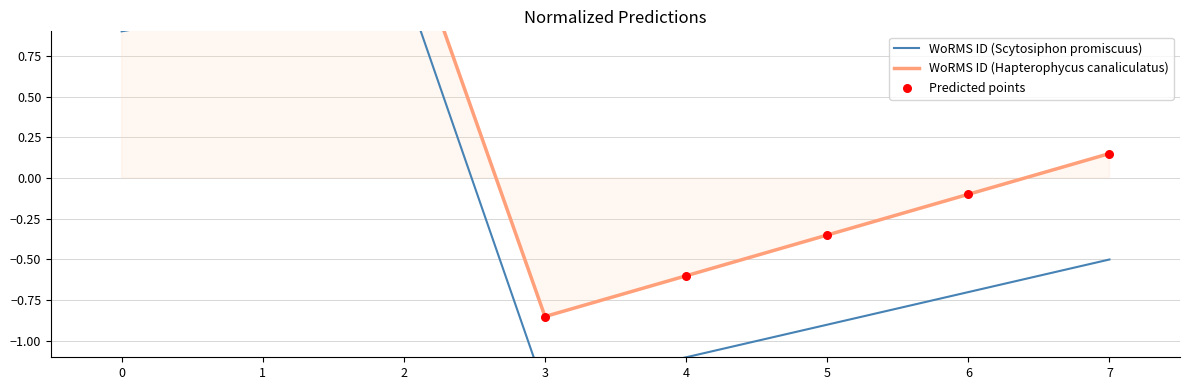

At which category is the sum across all series the highest?

2